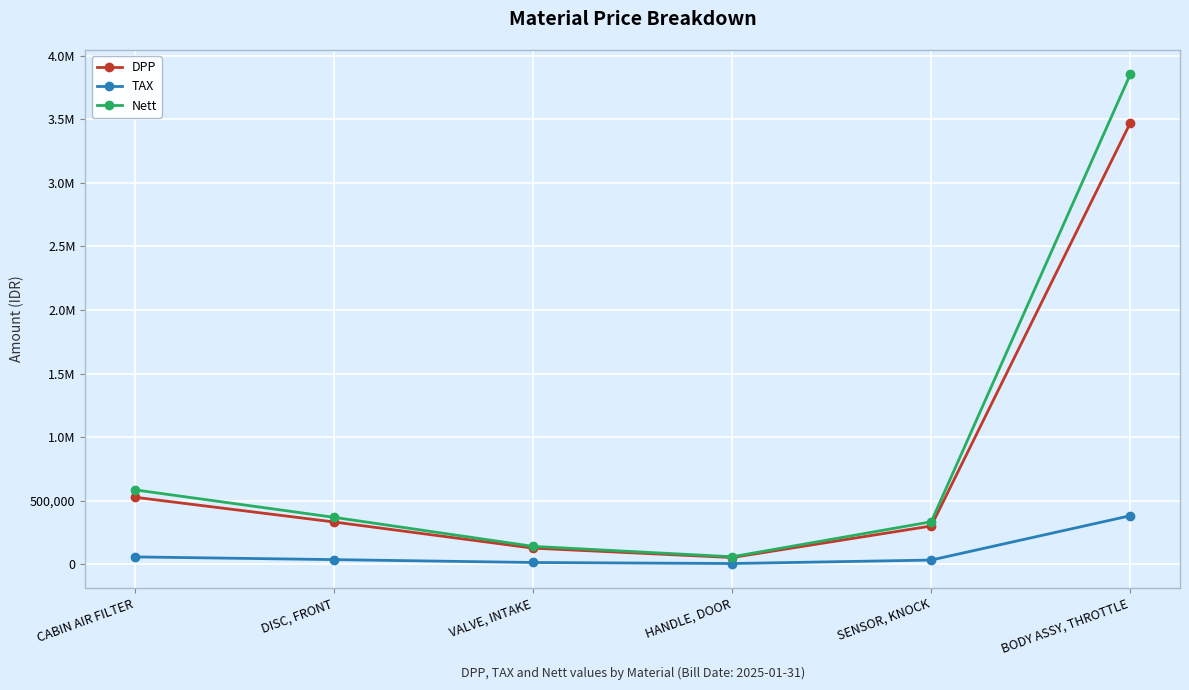

Does the chart have visible grid lines?

Yes